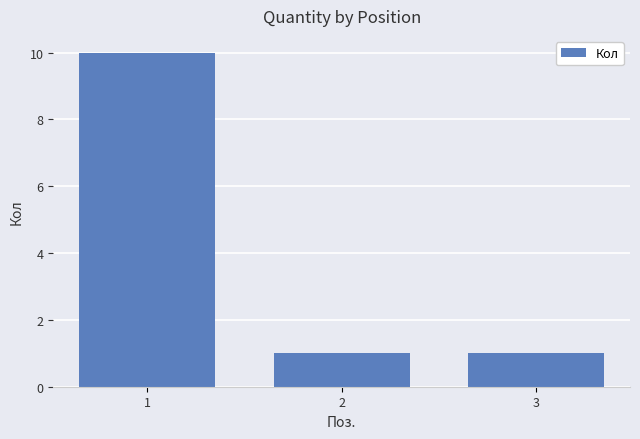

What is the value of the 3rd bar from the left?

1